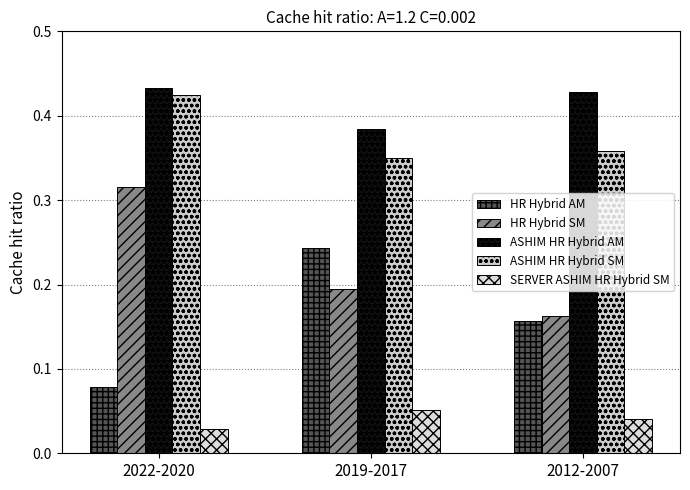

Rank the series by their maximum value, from lowest to highest.

SERVER ASHIM HR Hybrid SM, HR Hybrid AM, HR Hybrid SM, ASHIM HR Hybrid SM, ASHIM HR Hybrid AM